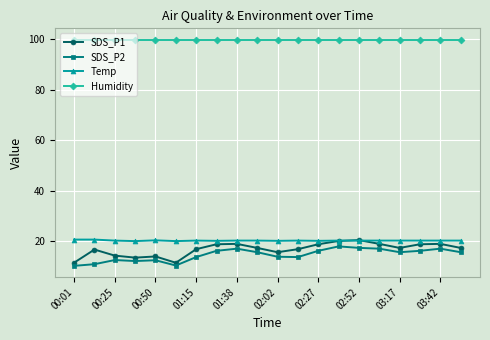

True or false: SDS_P1 and SDS_P2 cross at least once.

False